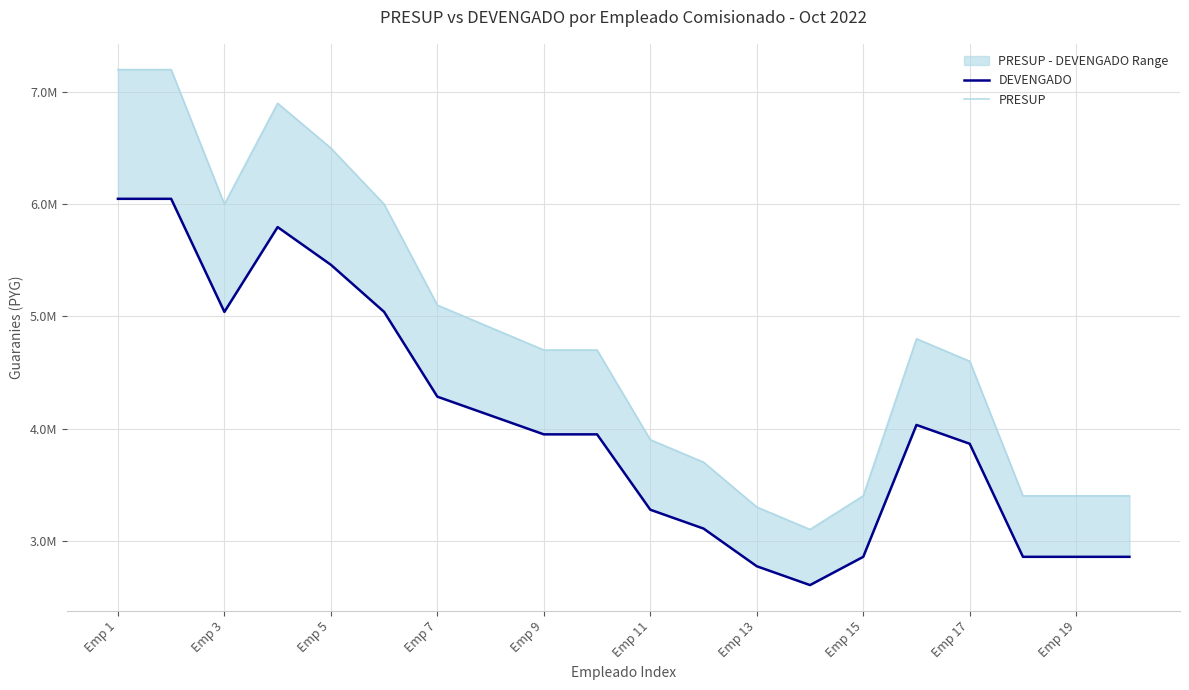

True or false: PRESUP and DEVENGADO intersect in this chart.

False